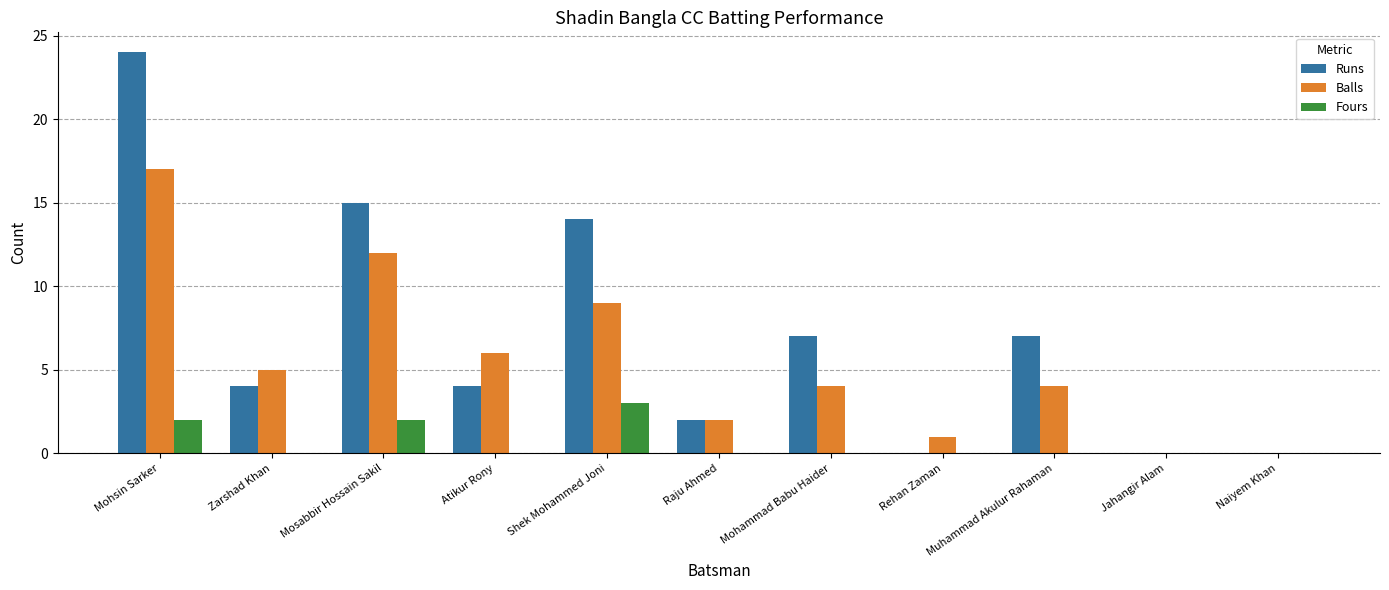

Are the bars grouped side by side (vs. stacked)?

Yes